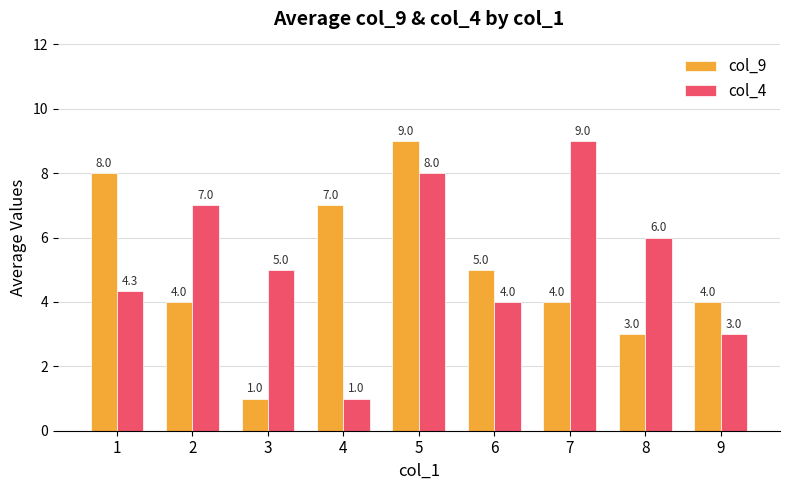

How many values in the col_4 series are below 5?

4